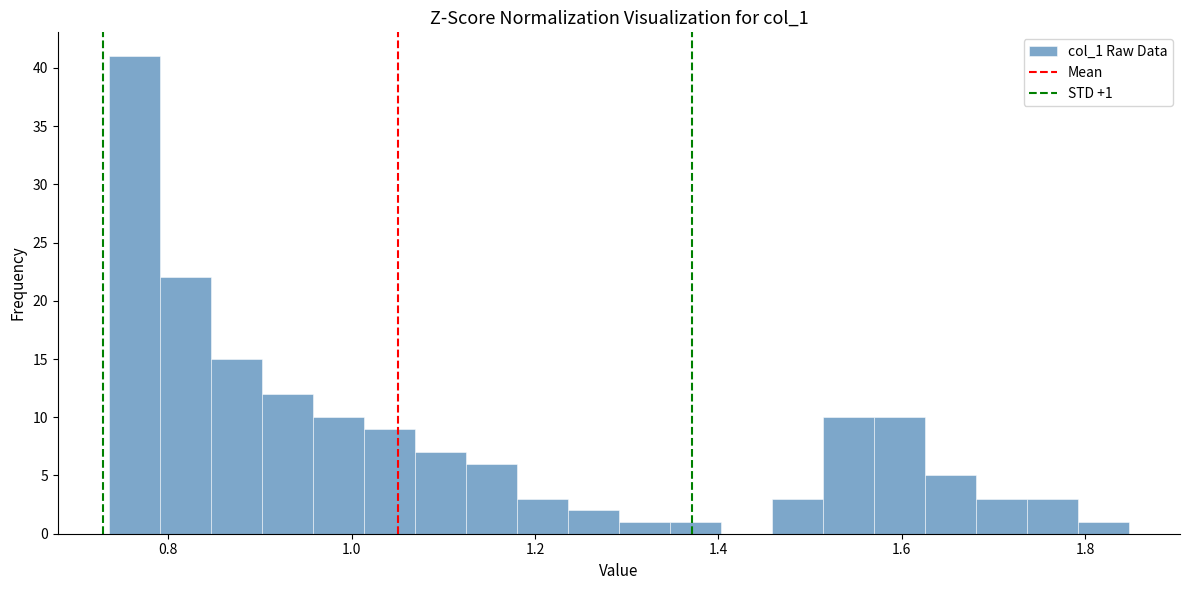

Around what value on the x-axis is the tallest bar? Give the approximate position of its centre, as read against the axis.

0.76